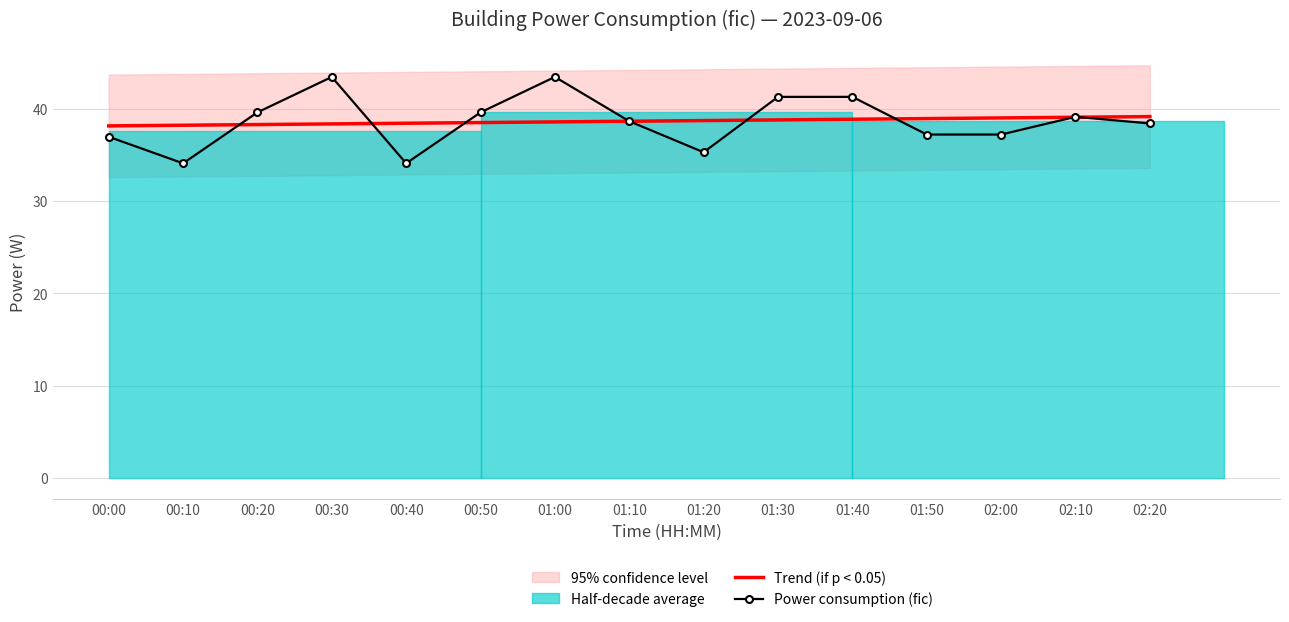

What is the label of the 9th point from the left?

01:20